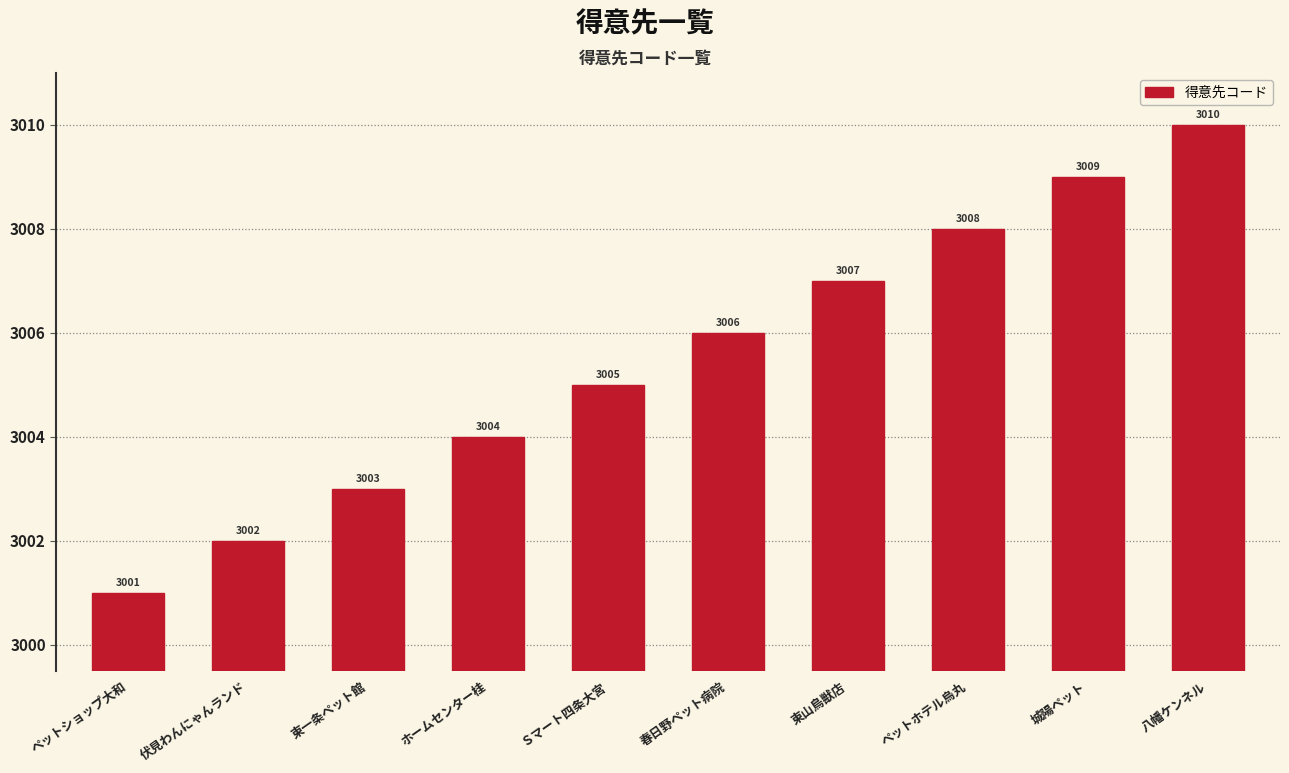

Count the number of categories in the chart.

10